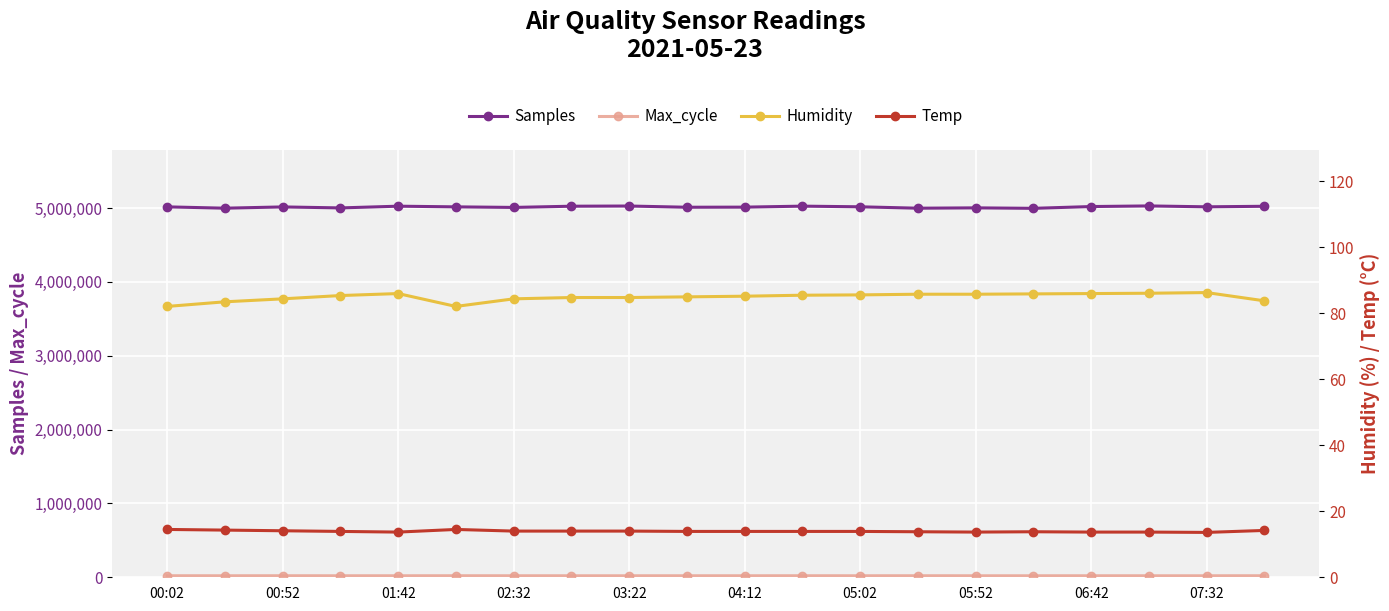

What is the highest value of the Samples series?

5029932